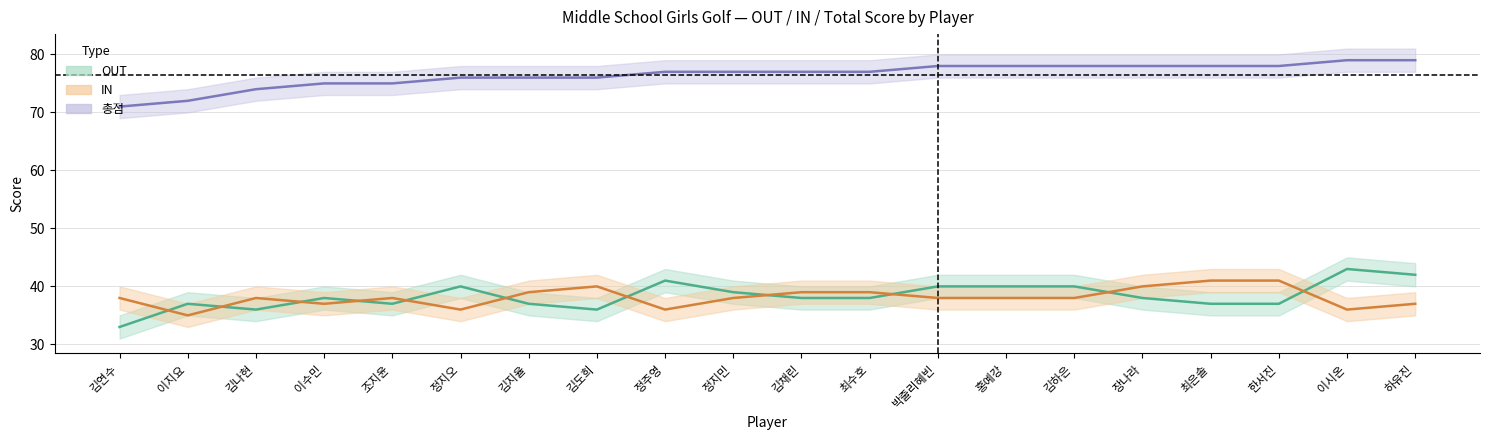

What position from the right is 김하은?

6